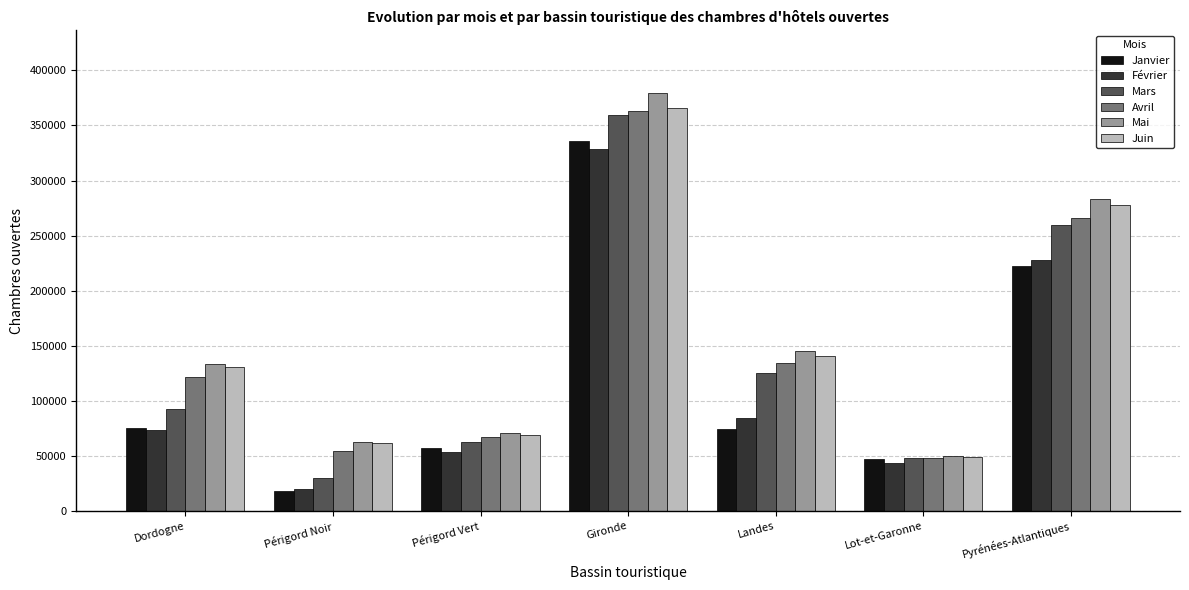

What value does the Mars series have at Pyrénées-Atlantiques?

259367